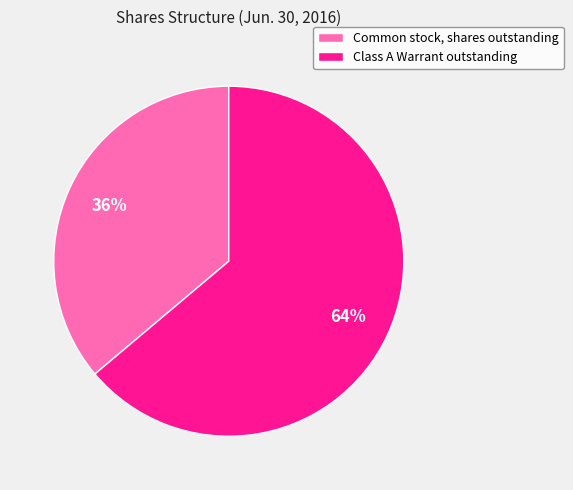

How many segments does this pie chart have?

2